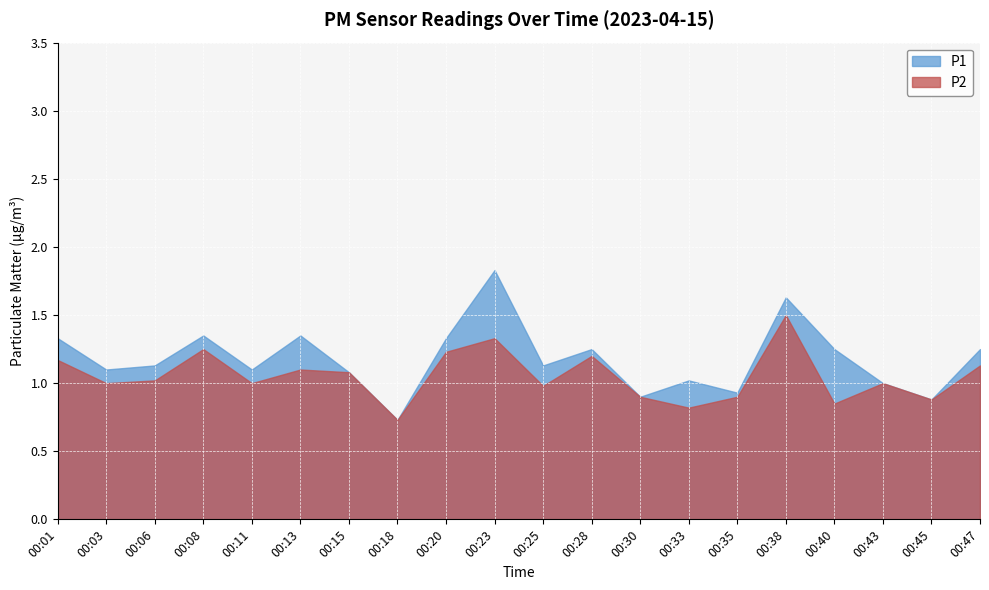

At which label does P1 reach its minimum?

00:18